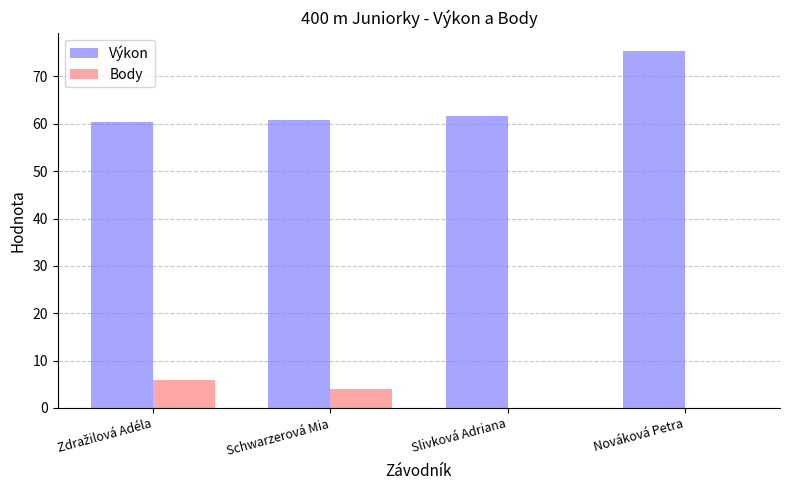

Count the Body values in the range 0 to 6.

4